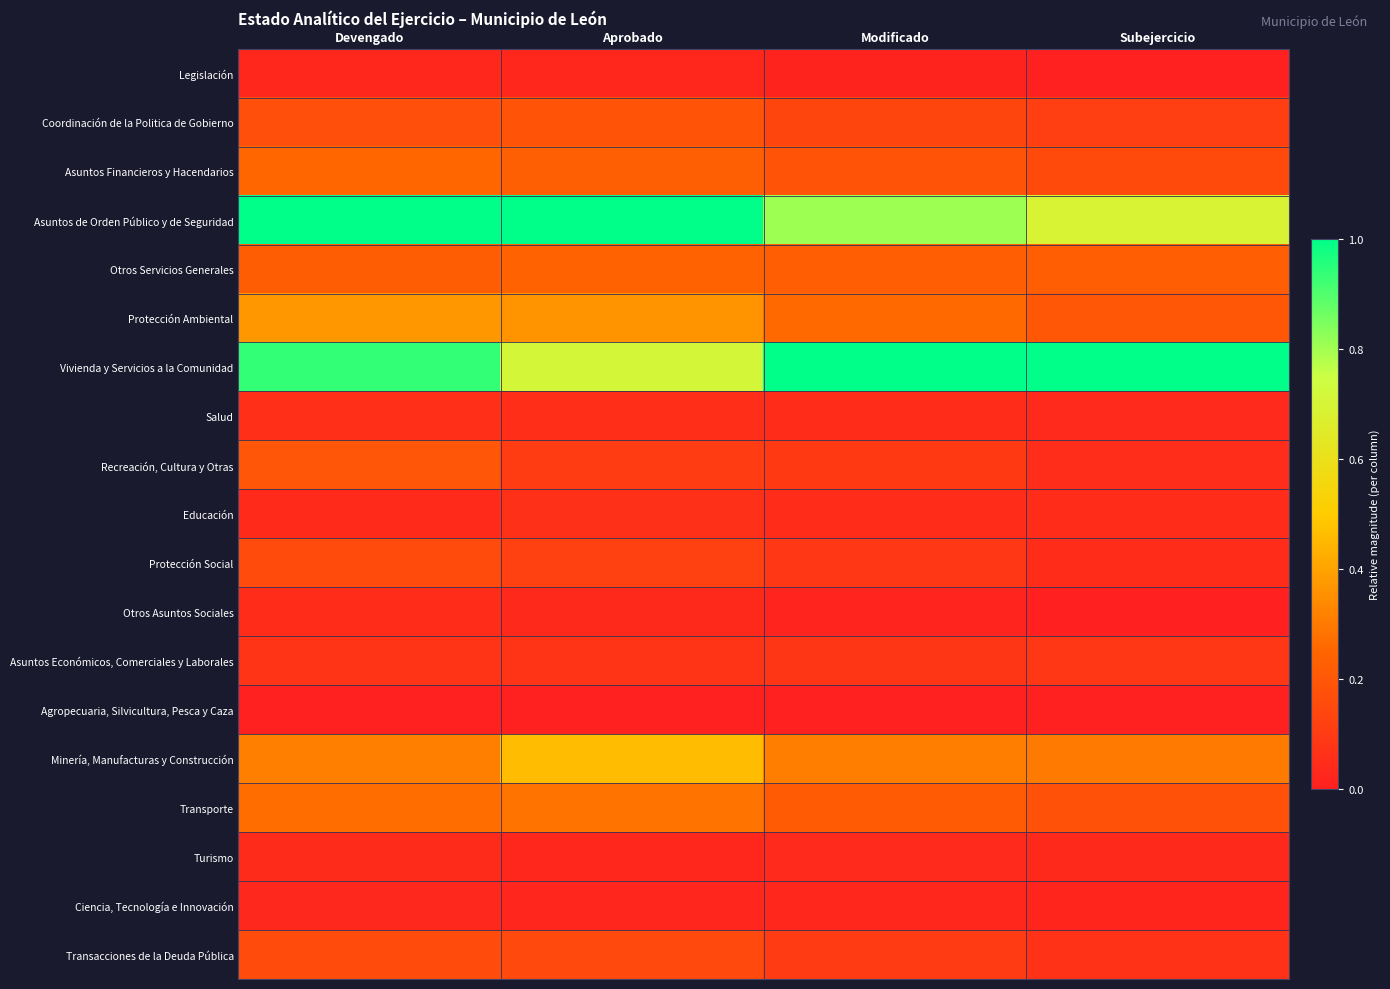

Rank the series by their maximum value, from highest to lowest.

Asuntos de Orden Público y de Seguridad, Vivienda y Servicios a la Comunidad, Minería, Manufacturas y Construcción, Protección Ambiental, Transporte, Asuntos Financieros y Hacendarios, Otros Servicios Generales, Recreación, Cultura y Otras, Coordinación de la Politica de Gobierno, Transacciones de la Deuda Pública, Protección Social, Asuntos Económicos, Comerciales y Laborales, Educación, Salud, Otros Asuntos Sociales, Turismo, Ciencia, Tecnología e Innovación, Legislación, Agropecuaria, Silvicultura, Pesca y Caza